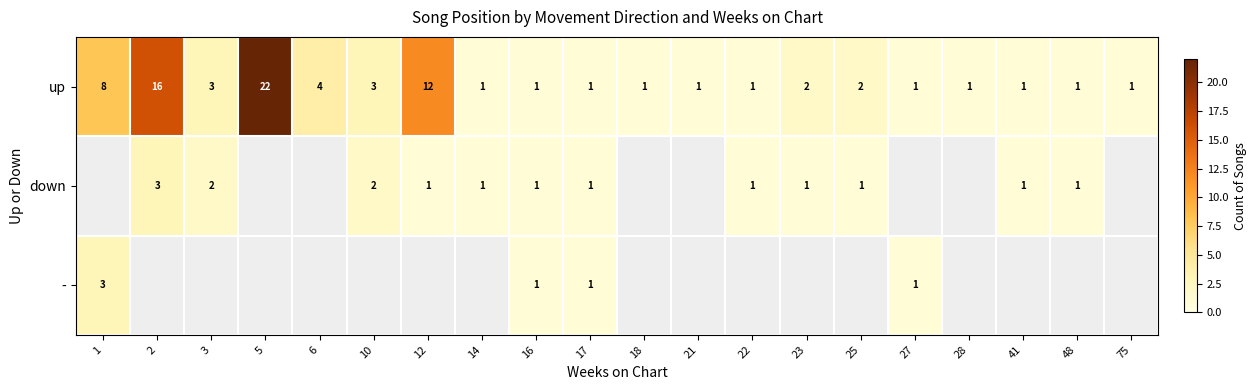

What is the sum of all up values?

83